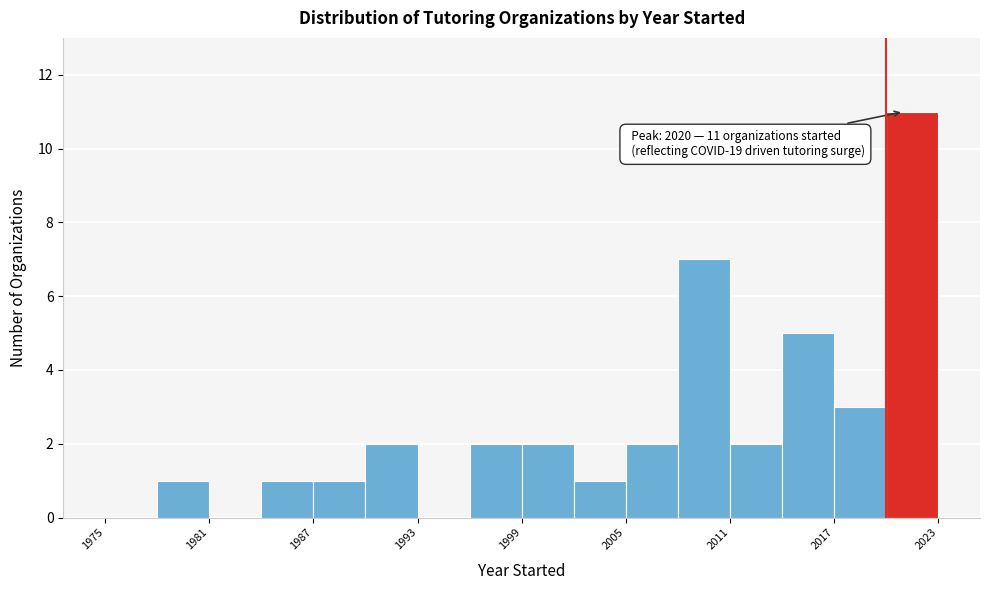

Read against the x-axis, roughly where is the centre of the tallest bar?

2022